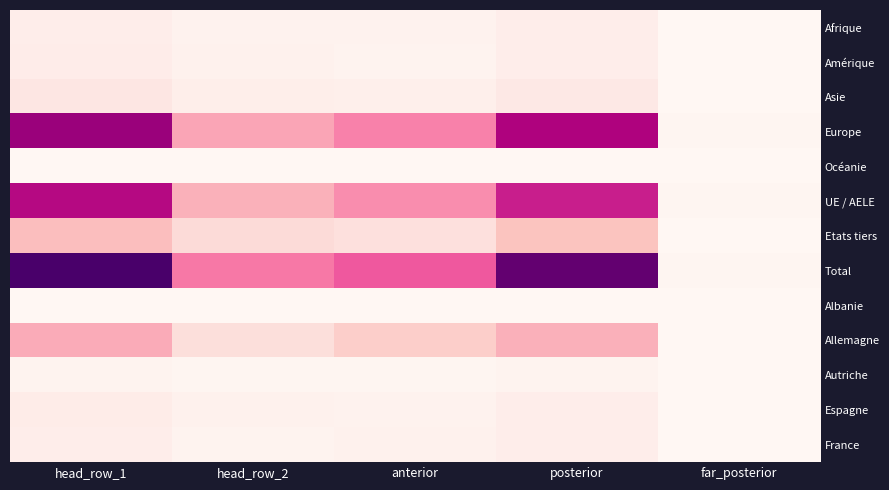

List the series in order of their peak value, lowest first.

Albanie, Océanie, Autriche, Afrique, France, Amérique, Espagne, Asie, Etats tiers, Allemagne, UE / AELE, Europe, Total